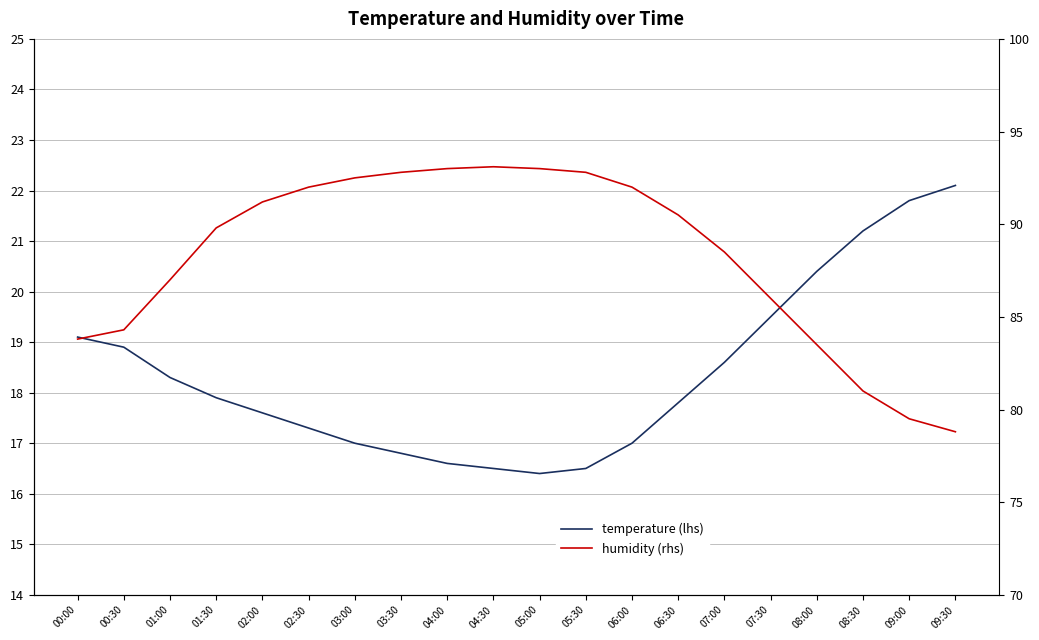

How many lines are shown in the chart?

2